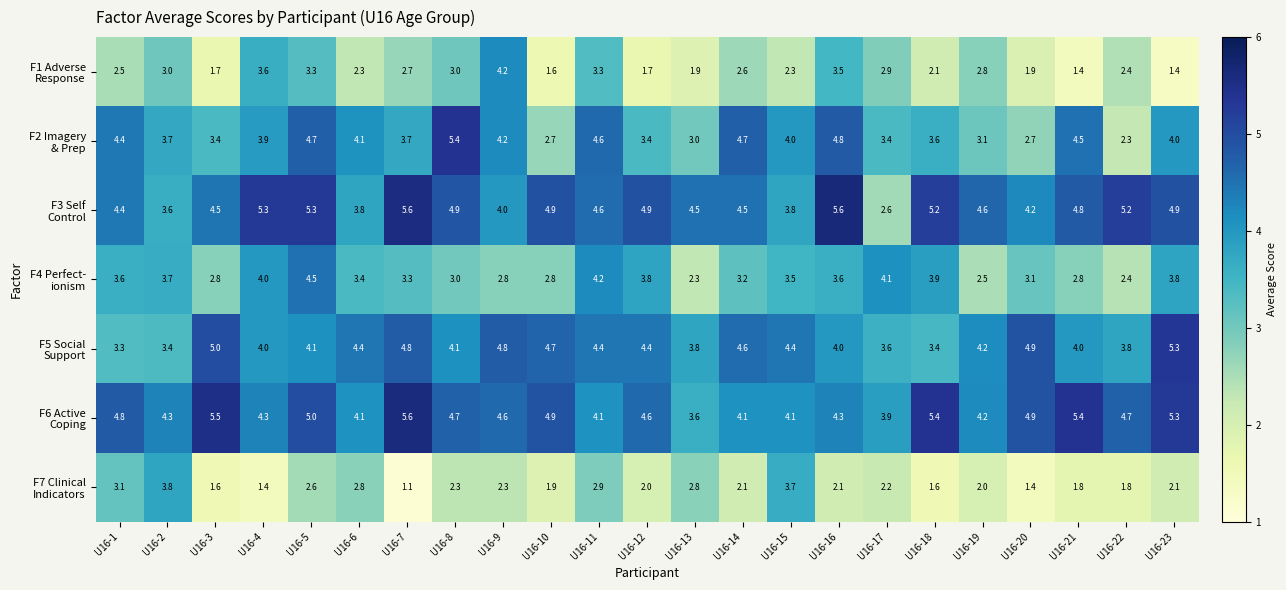

What is the maximum value shown in the chart?

5.6